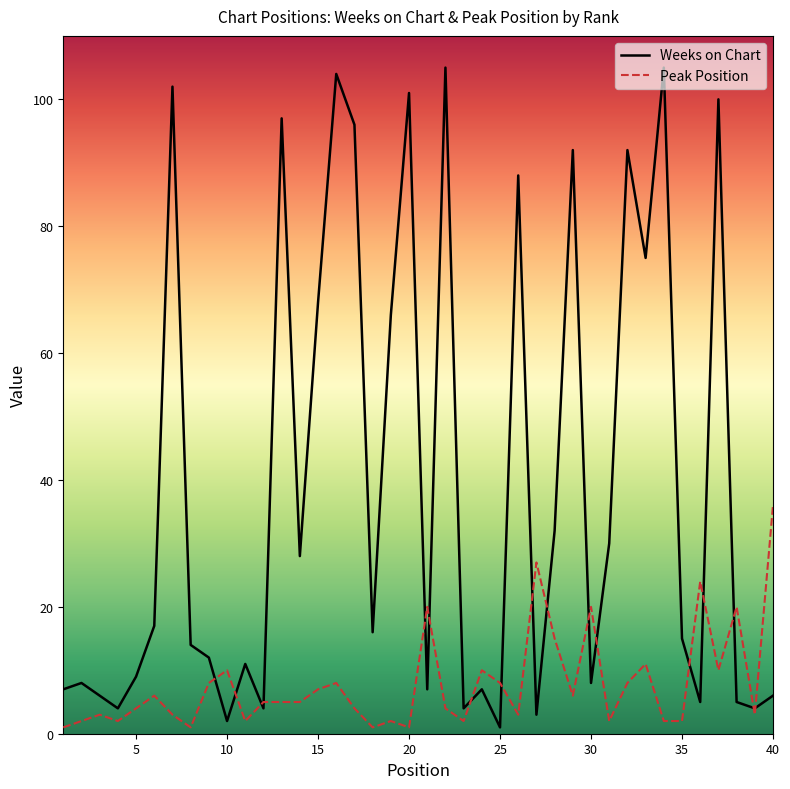

What is the highest value of the Weeks on Chart series?

105